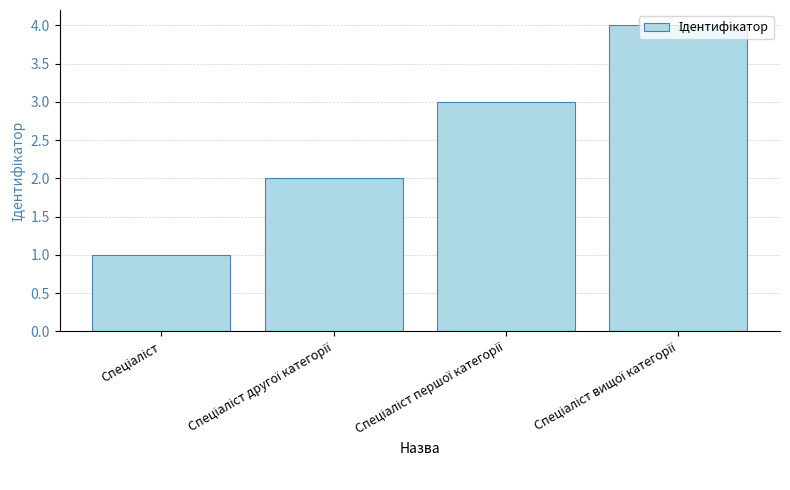

What is the greatest value displayed?

4